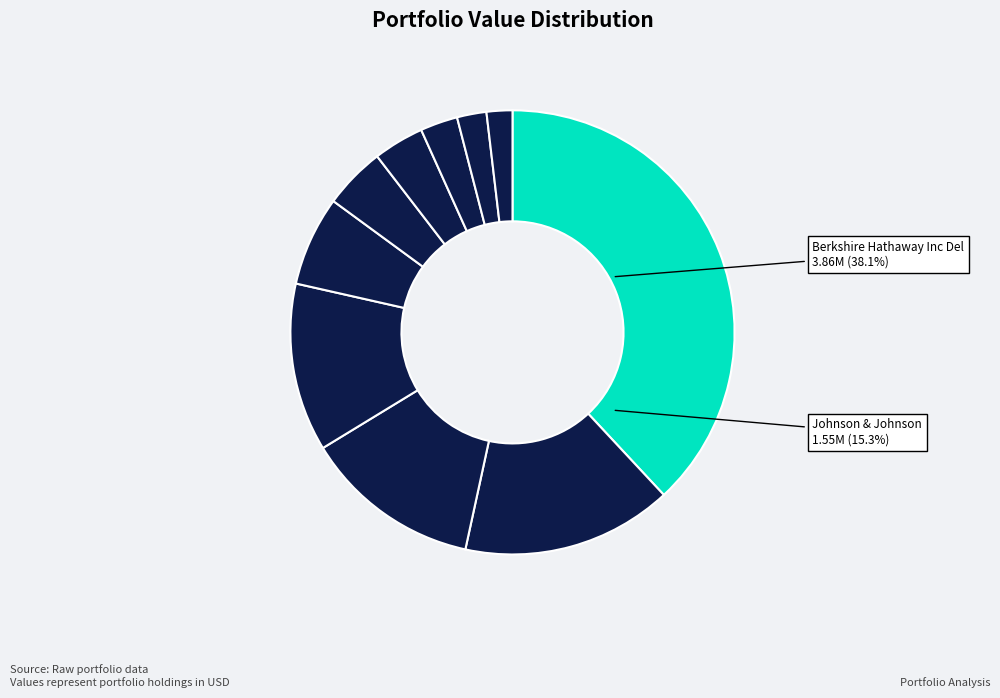

Rank the categories by value from highest to lowest.

Berkshire Hathaway Inc Del, Johnson & Johnson, HDFC Bank LTD, Becton Dickinson & Co, TJX COS INC NEW, Markel Corp, Fair Isaac Corp, Sysco Corp, Globe Life Inc, Scully Royalty LTD